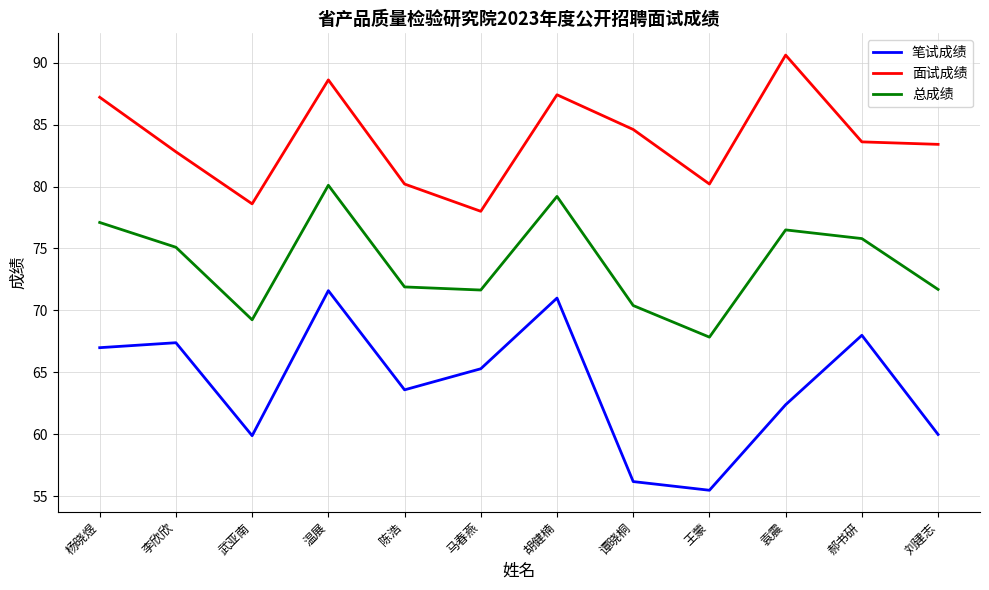

Is it true that 总成绩 equals 98.4 at 谭晓桐?

False